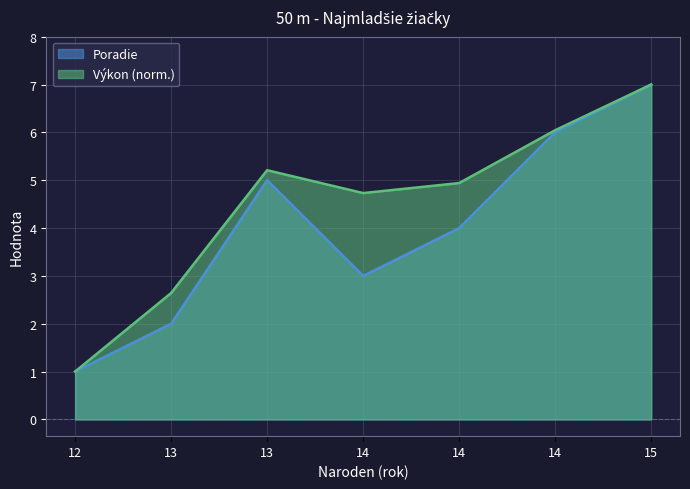

How many lines are shown in the chart?

2